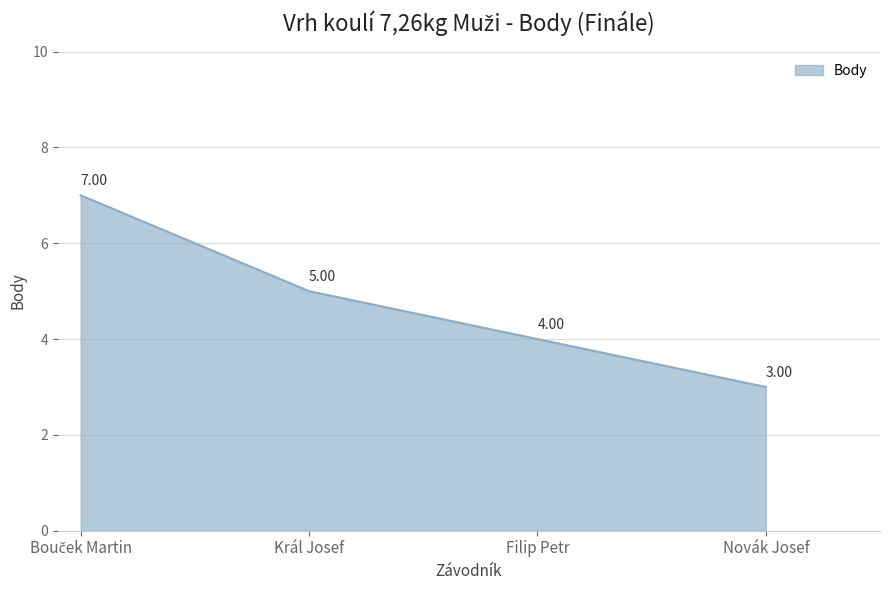

Read the value at Novák Josef.

3